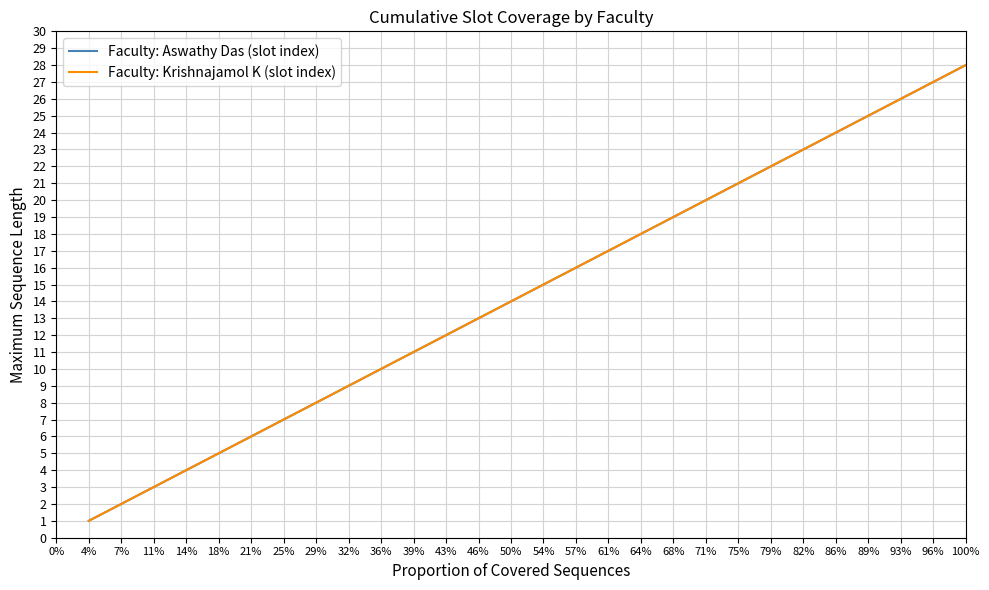

True or false: Faculty: Krishnajamol K (slot index) and Faculty: Aswathy Das (slot index) intersect in this chart.

False